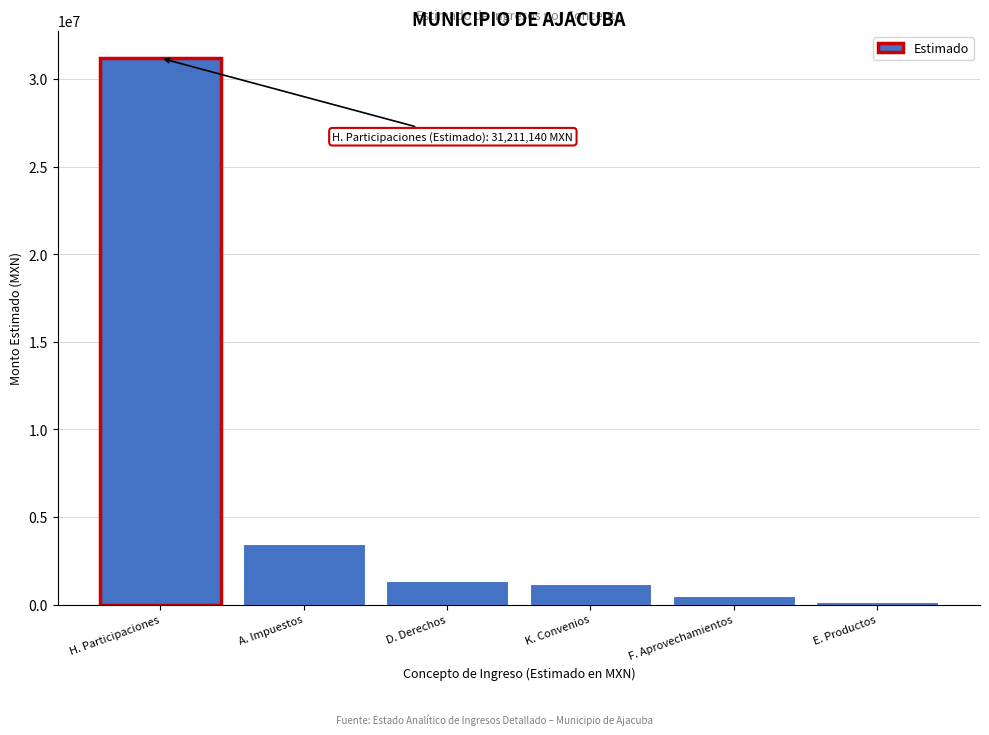

Reading right to left, extract all data points from this chart.

122024	482500	1143853	1331205	3474750	31211140